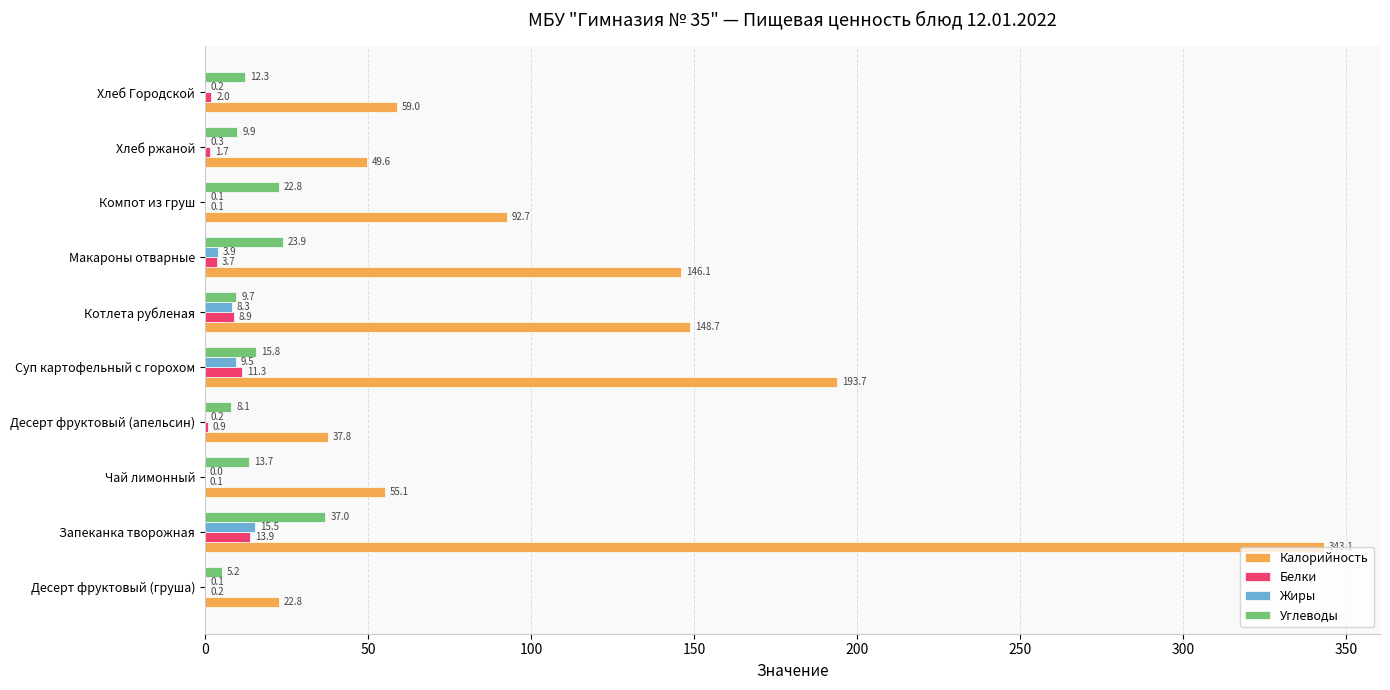

What is the greatest value displayed?

343.1